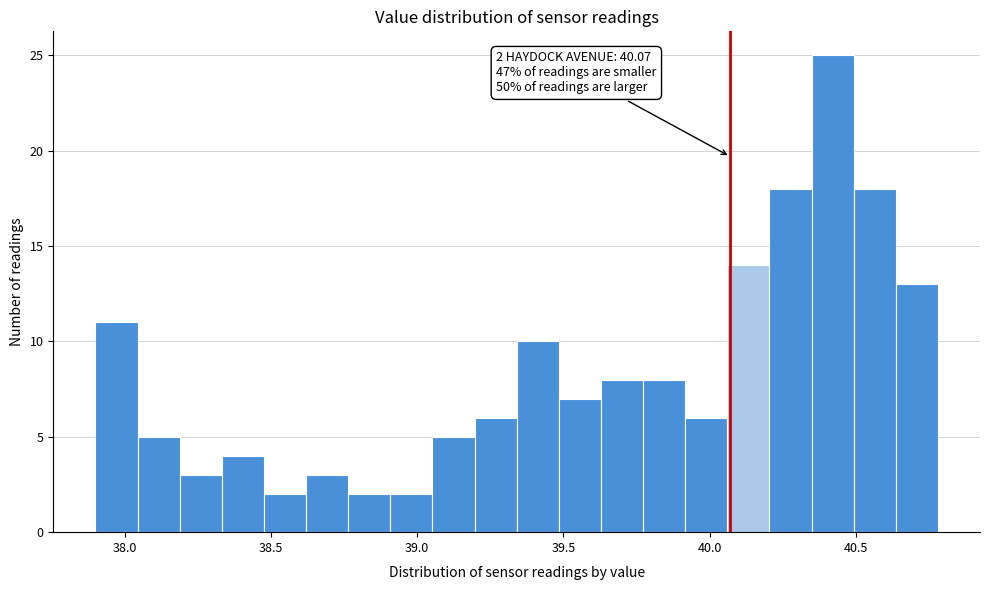

Read against the x-axis, roughly where is the centre of the tallest bar?

40.40